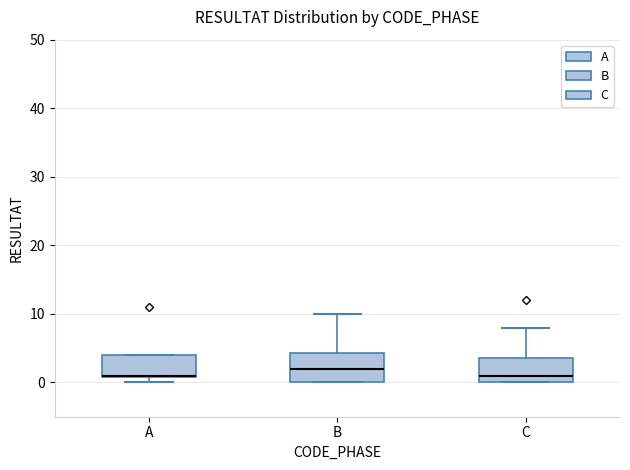

Where is the lower edge of the box for A on the y-axis? The values are not printed on the chart, so give them approximately, as read against the axis.

1